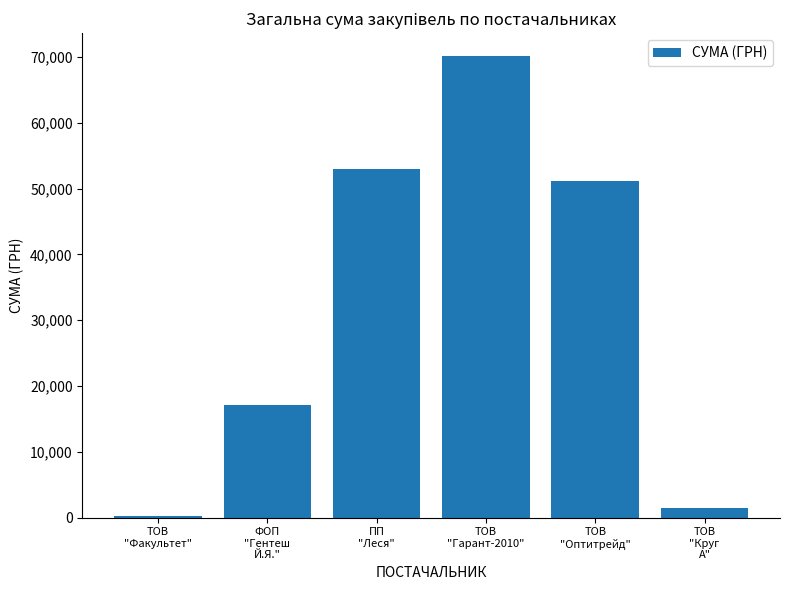

Are the bars horizontal?

No